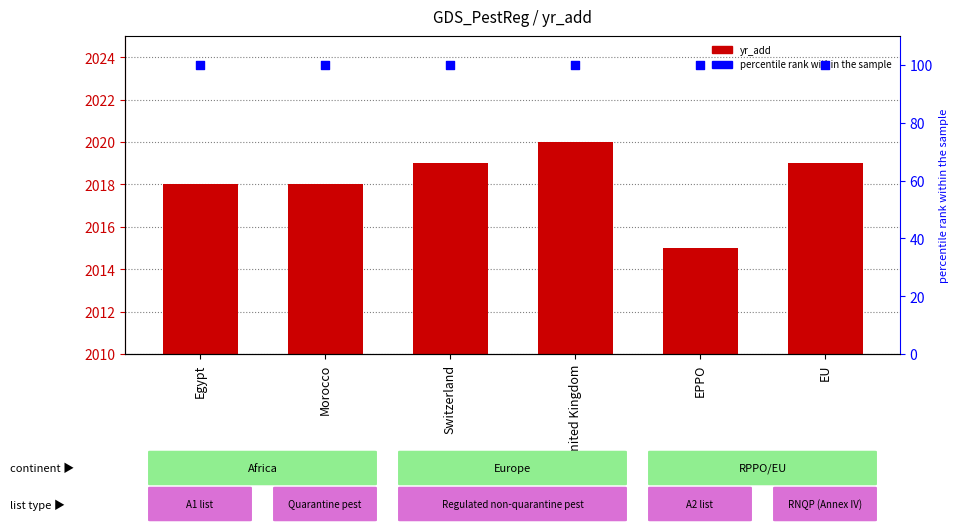

Which series reaches the minimum Y coordinate?

percentile rank within the sample